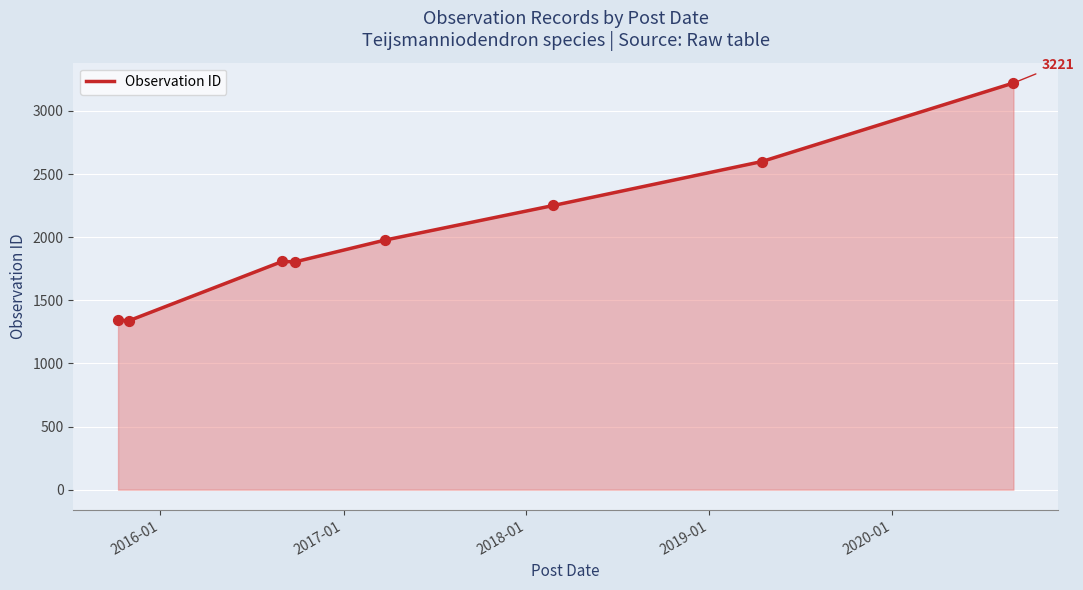

True or false: there are more than 2 points higher than both neighbors.

False